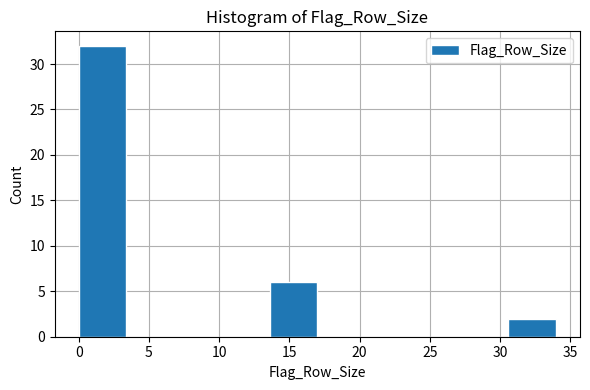

Reading left to right, list every bar in this chart as the range it spans on the x-axis followed by its height. Neither the bar edges nor the heights are printed on the chart, so give them approximately, as read against the axes.

0.0 to 3.4: 32
3.4 to 6.8: 0
6.8 to 10.2: 0
10.2 to 13.6: 0
13.6 to 17.0: 6
17.0 to 20.4: 0
20.4 to 23.8: 0
23.8 to 27.2: 0
27.2 to 30.6: 0
30.6 to 34.0: 2